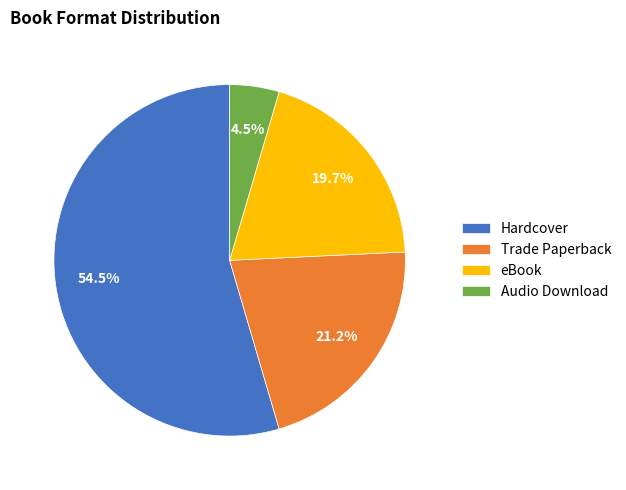

How many segments does this pie chart have?

4